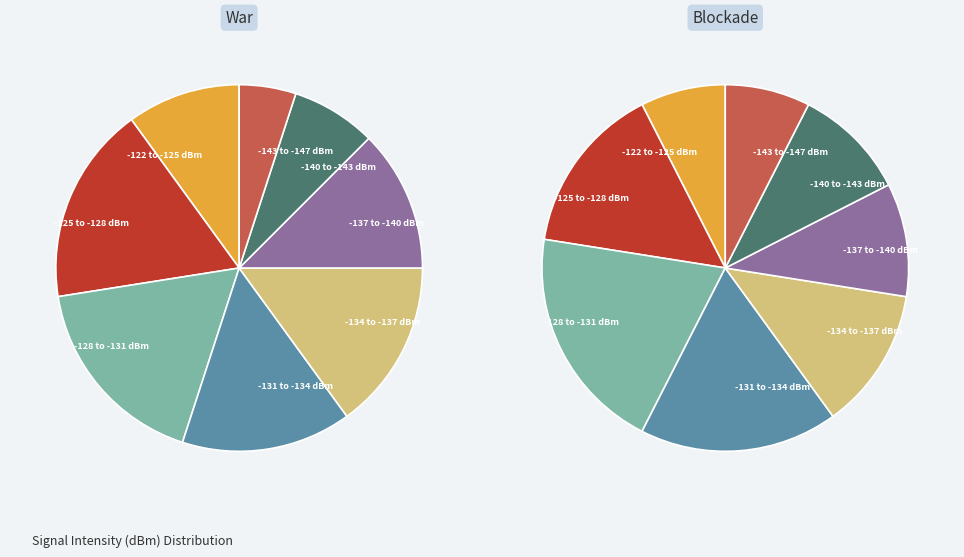

True or false: 1 accounts for 11% of the total.

False